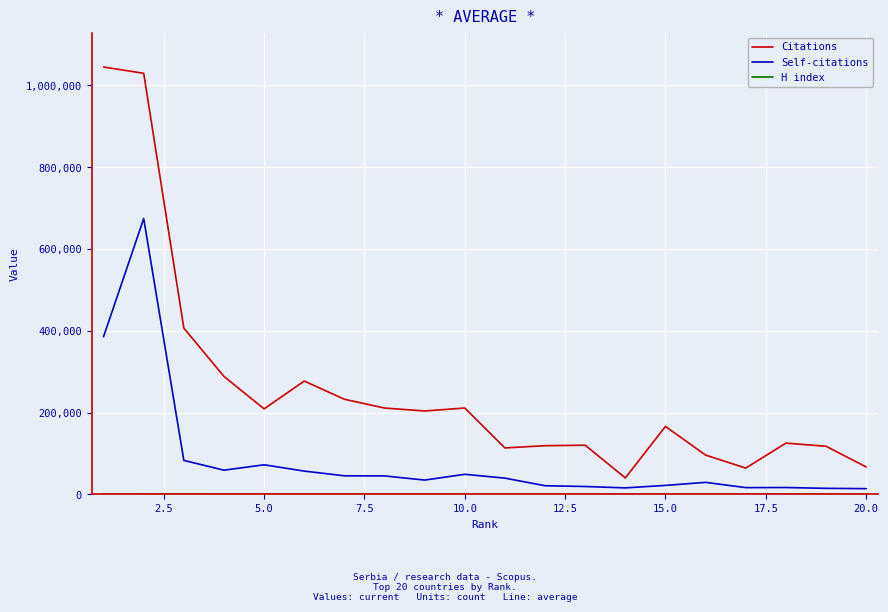

Which series has the widest spread of values?

Citations